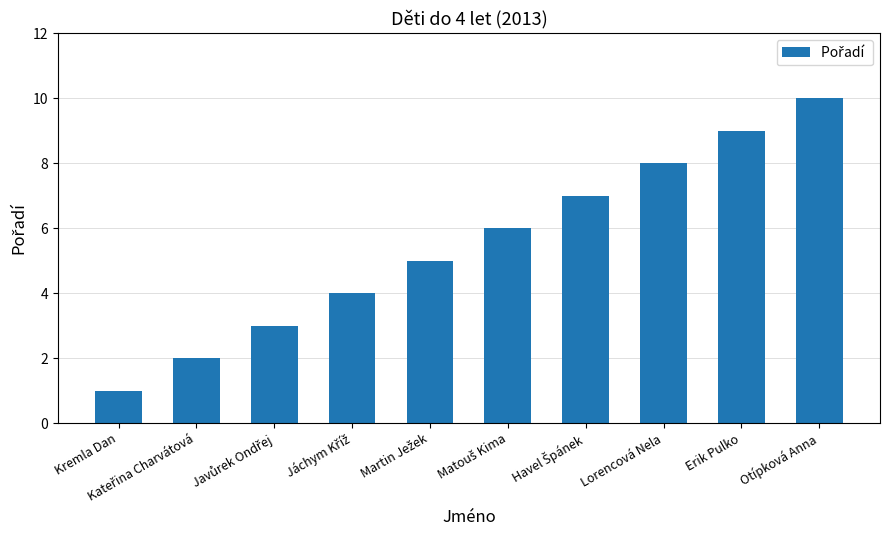

How many series are shown in this chart?

1